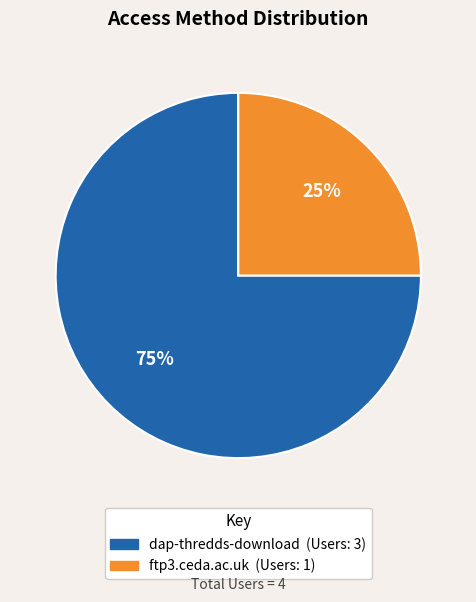

Approximately how many times larger is the value at dap-thredds-download compared to ftp3.ceda.ac.uk?

3.0